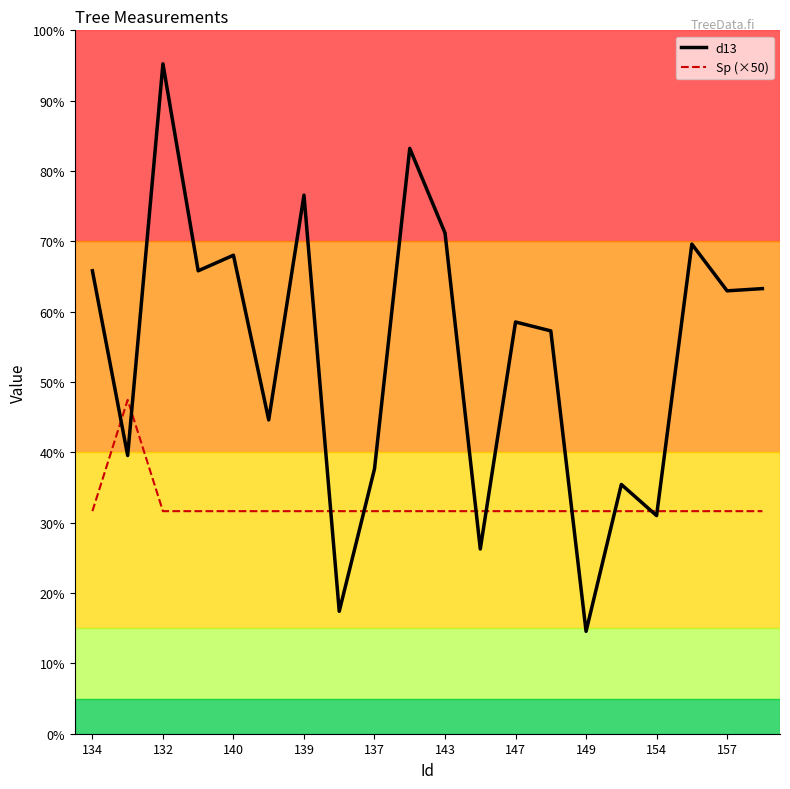

What are all the series names shown in the legend?

d13, Sp (×50)